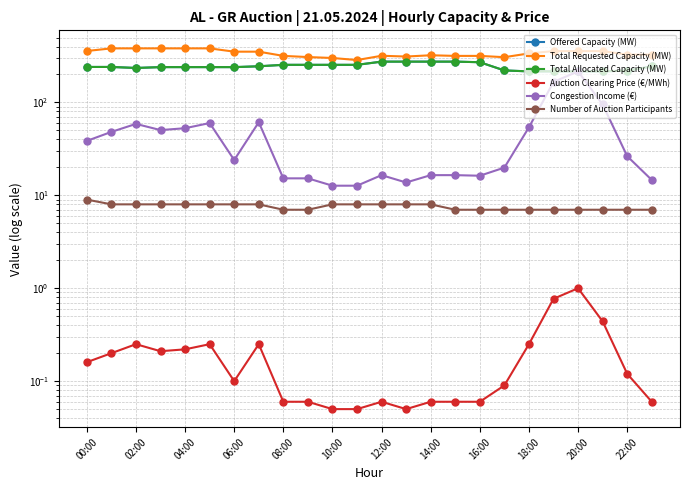

How many lines are shown in the chart?

6